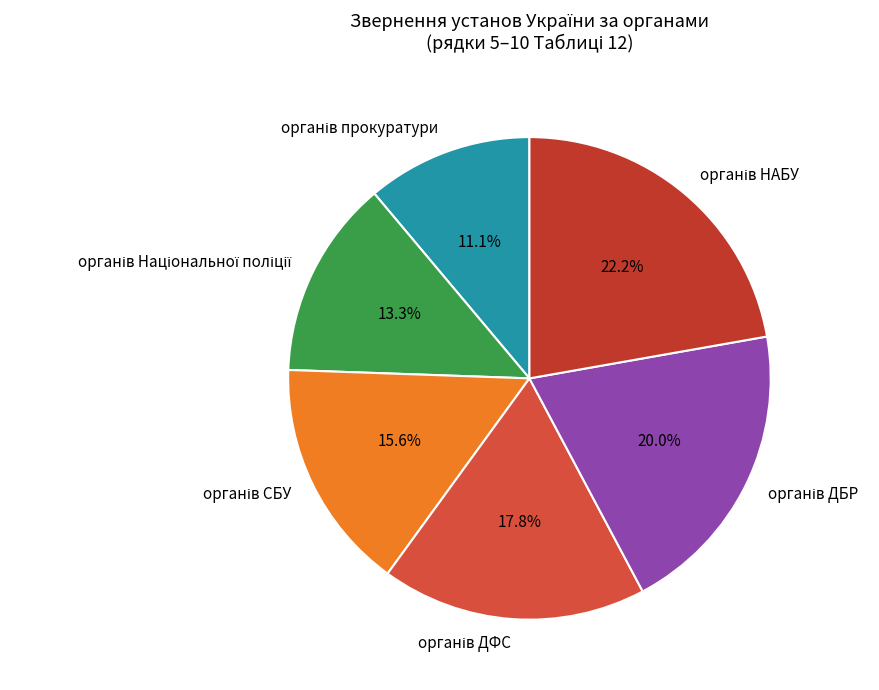

Is there a majority slice in this chart?

No